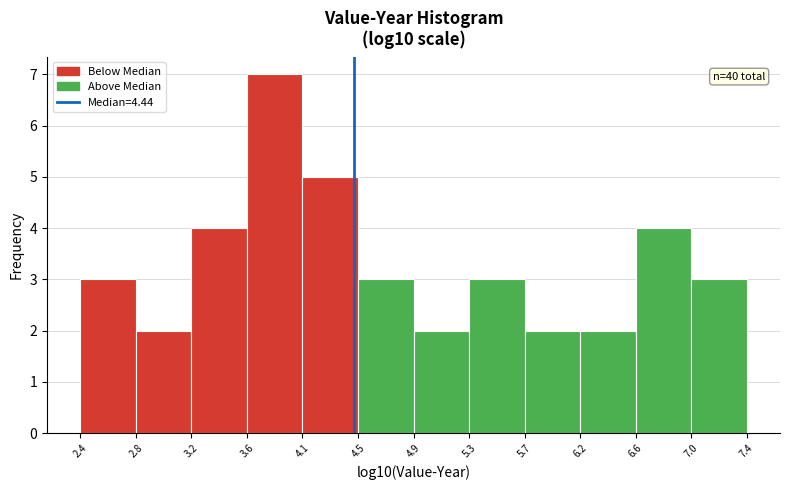

Which range on the x-axis has the tallest bar?

3.6 to 4.1